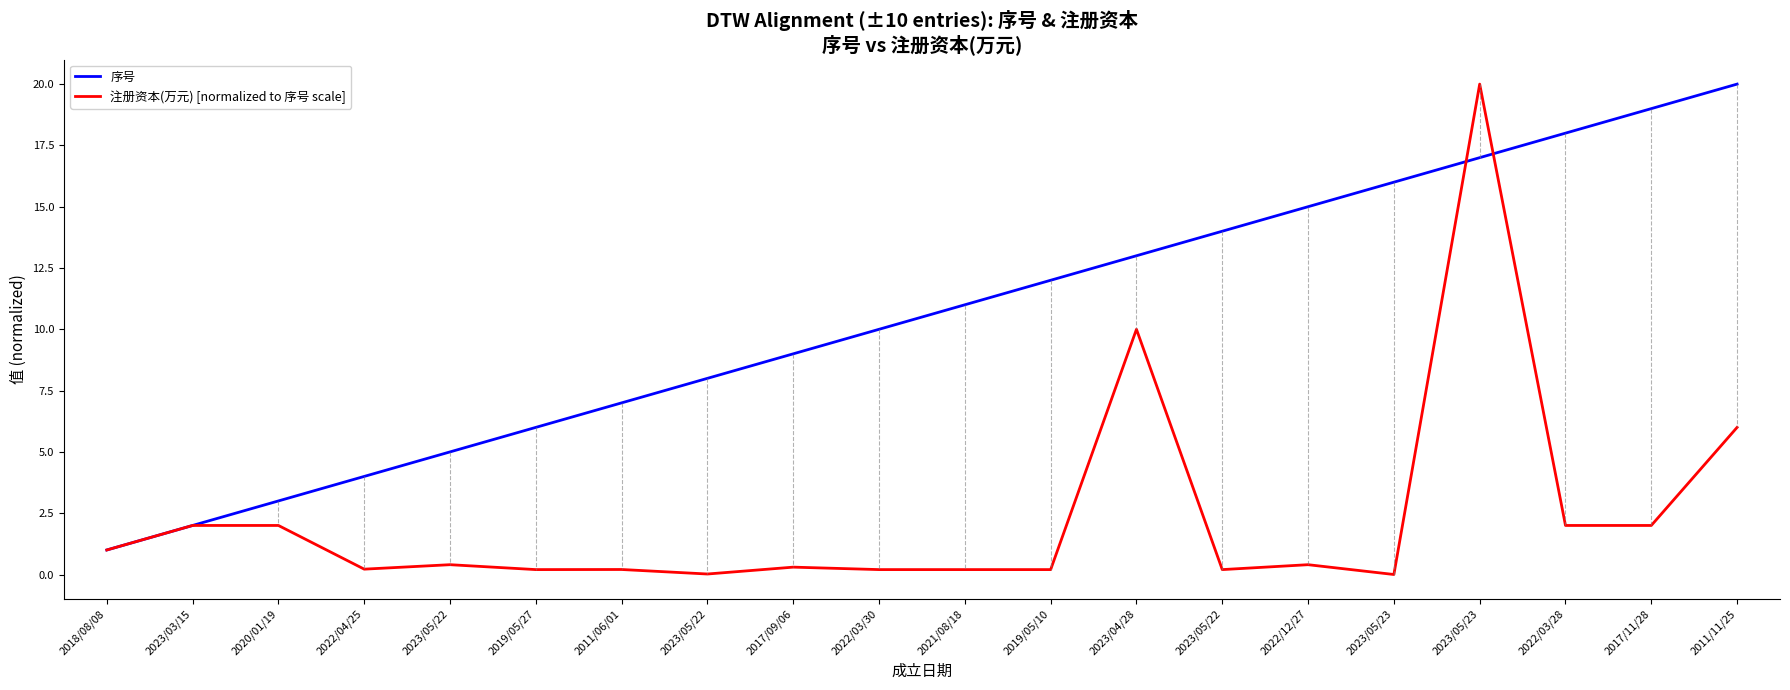

Is it true that 序号 equals 3.3 at 2023/05/22?

False